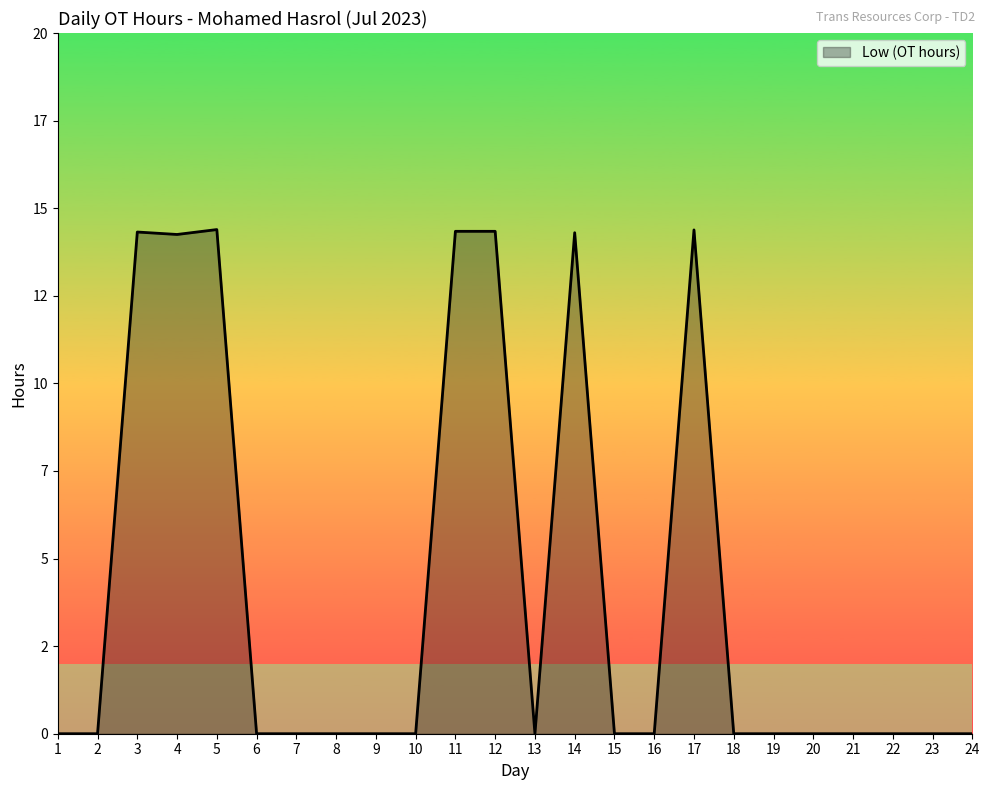

What is the difference between the maximum and second lowest values?

14.4